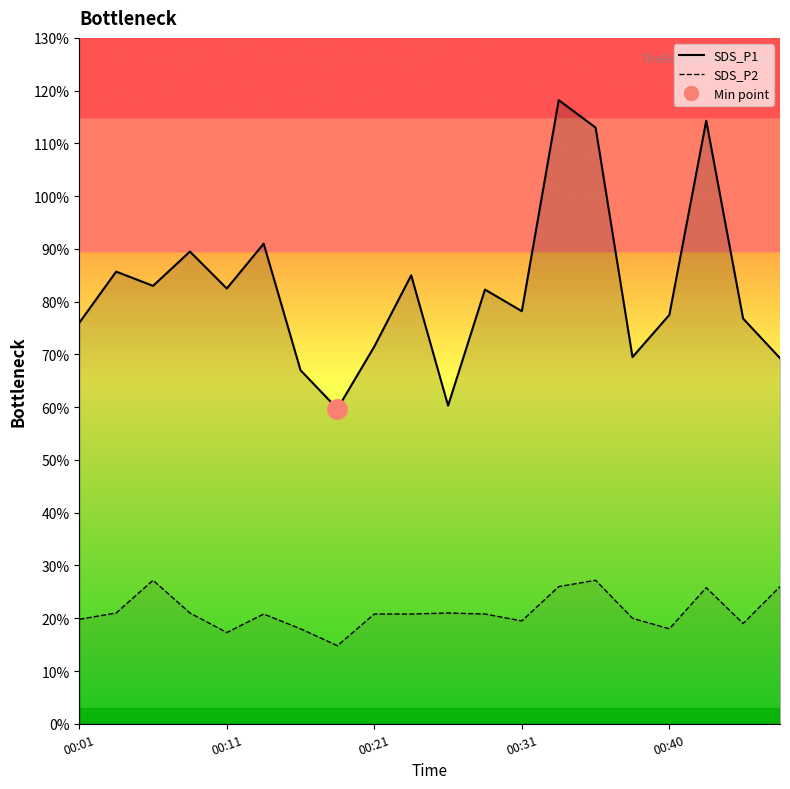

What is the label of the 1st point from the left?

00:01